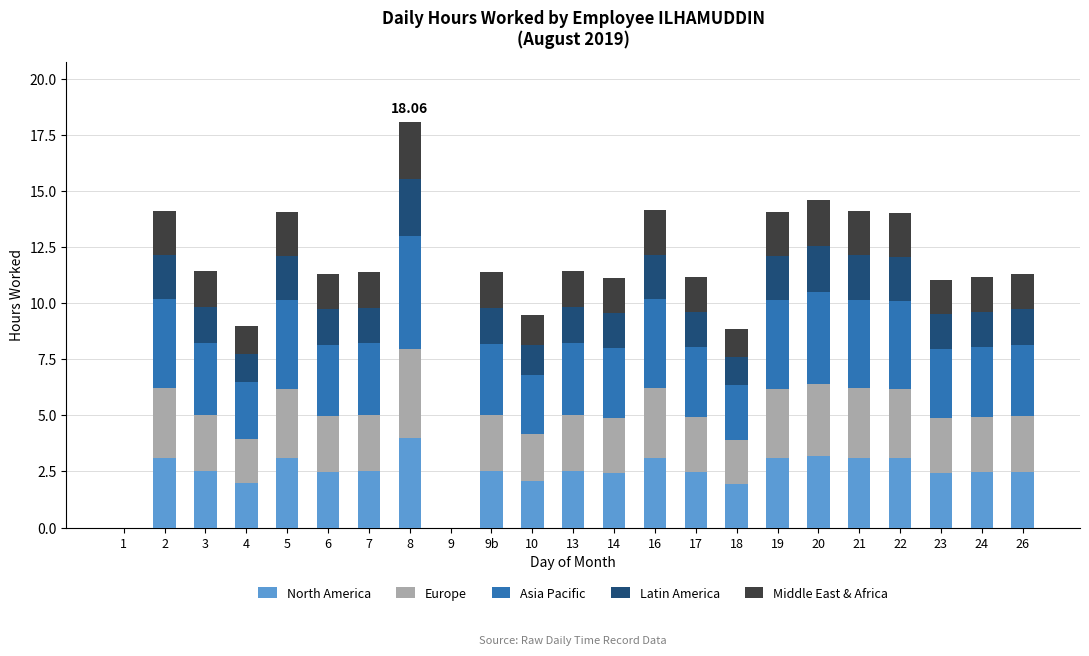

What is the sum of the North America values at 9b and 21?

5.6